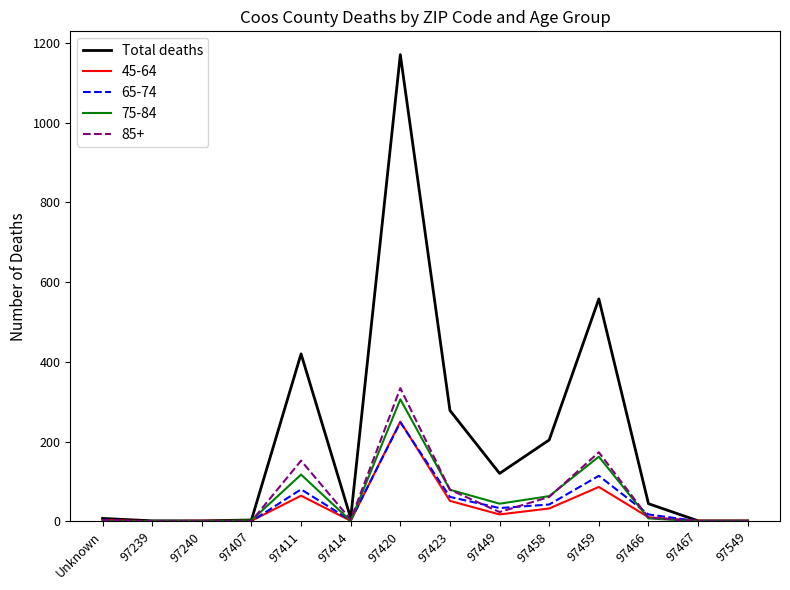

The 85+ series shows 4 at 97414. True or false?

True